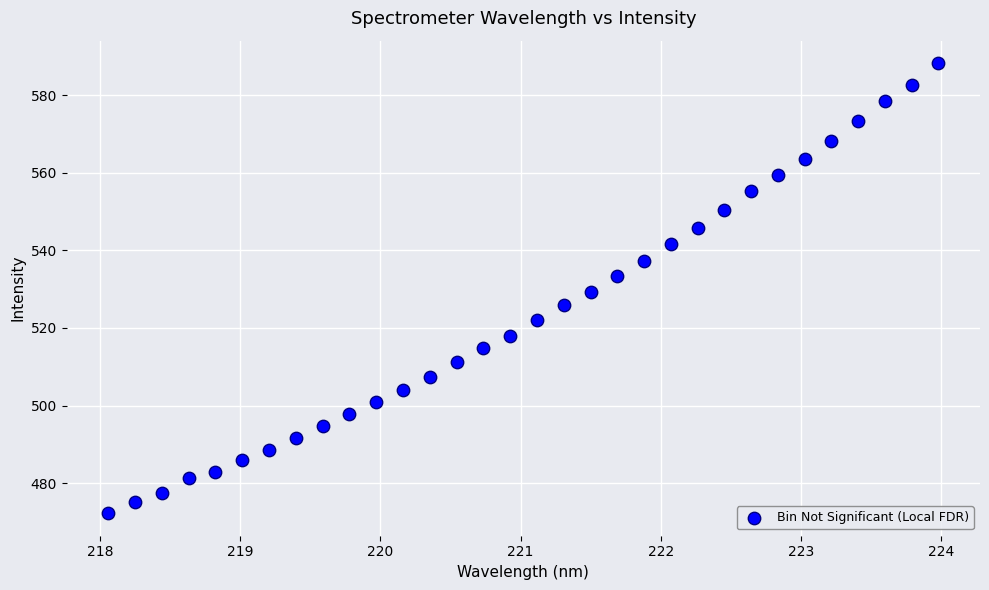

What is the range of Y values (max minus min)?

116.0